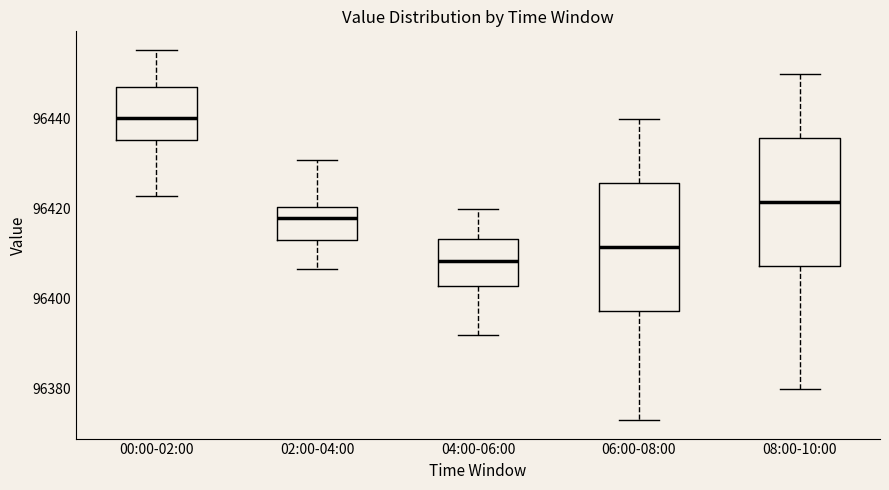

Which box's median line is the lowest?

04:00-06:00